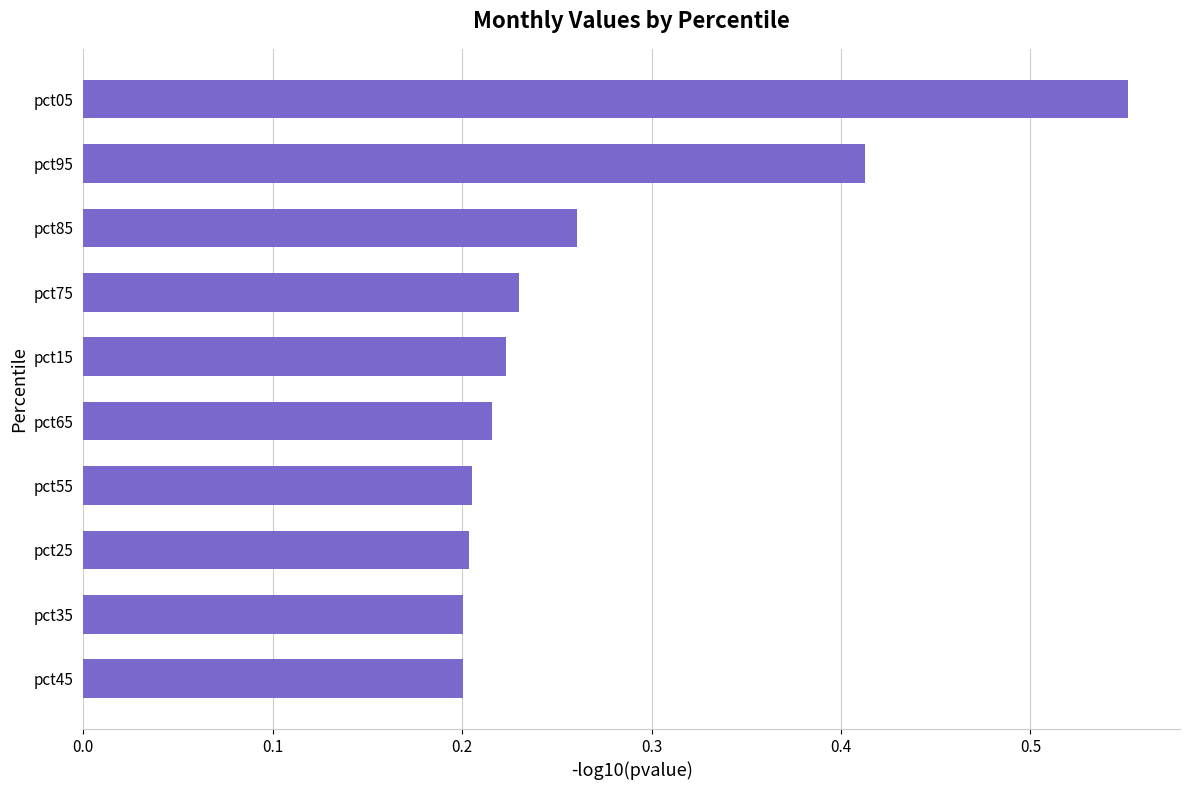

True or false: the data shows 0.2 at pct55.

True